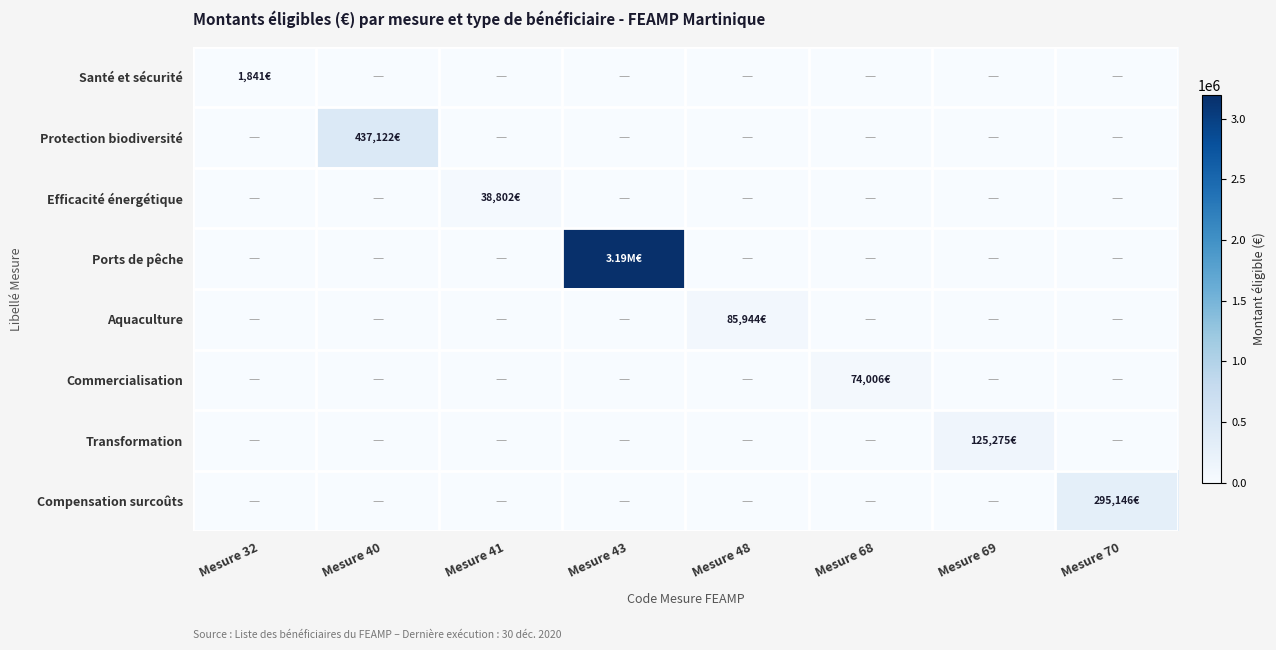

Reading left to right, transcribe all the data shown in this chart.

Santé et sécurité: Mesure 32=1841.3	Mesure 40=0.0	Mesure 41=0.0	Mesure 43=0.0	Mesure 48=0.0	Mesure 68=0.0	Mesure 69=0.0	Mesure 70=0.0
Protection biodiversité: Mesure 32=0.0	Mesure 40=437122.0	Mesure 41=0.0	Mesure 43=0.0	Mesure 48=0.0	Mesure 68=0.0	Mesure 69=0.0	Mesure 70=0.0
Efficacité énergétique: Mesure 32=0.0	Mesure 40=0.0	Mesure 41=38802.0	Mesure 43=0.0	Mesure 48=0.0	Mesure 68=0.0	Mesure 69=0.0	Mesure 70=0.0
Ports de pêche: Mesure 32=0.0	Mesure 40=0.0	Mesure 41=0.0	Mesure 43=3192606.9	Mesure 48=0.0	Mesure 68=0.0	Mesure 69=0.0	Mesure 70=0.0
Aquaculture: Mesure 32=0.0	Mesure 40=0.0	Mesure 41=0.0	Mesure 43=0.0	Mesure 48=85943.6	Mesure 68=0.0	Mesure 69=0.0	Mesure 70=0.0
Commercialisation: Mesure 32=0.0	Mesure 40=0.0	Mesure 41=0.0	Mesure 43=0.0	Mesure 48=0.0	Mesure 68=74006.3	Mesure 69=0.0	Mesure 70=0.0
Transformation: Mesure 32=0.0	Mesure 40=0.0	Mesure 41=0.0	Mesure 43=0.0	Mesure 48=0.0	Mesure 68=0.0	Mesure 69=125274.8	Mesure 70=0.0
Compensation surcoûts: Mesure 32=0.0	Mesure 40=0.0	Mesure 41=0.0	Mesure 43=0.0	Mesure 48=0.0	Mesure 68=0.0	Mesure 69=0.0	Mesure 70=295146.4